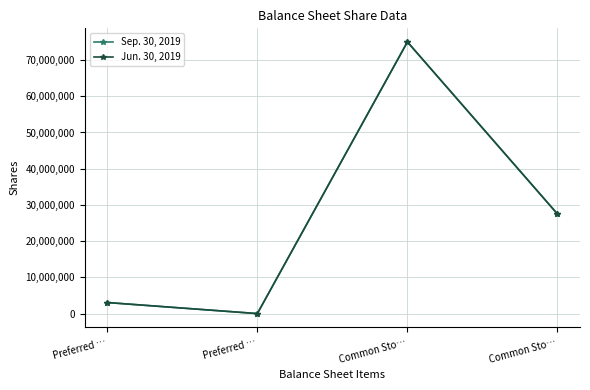

How many data points in Sep. 30, 2019 are less than 27484757?

2